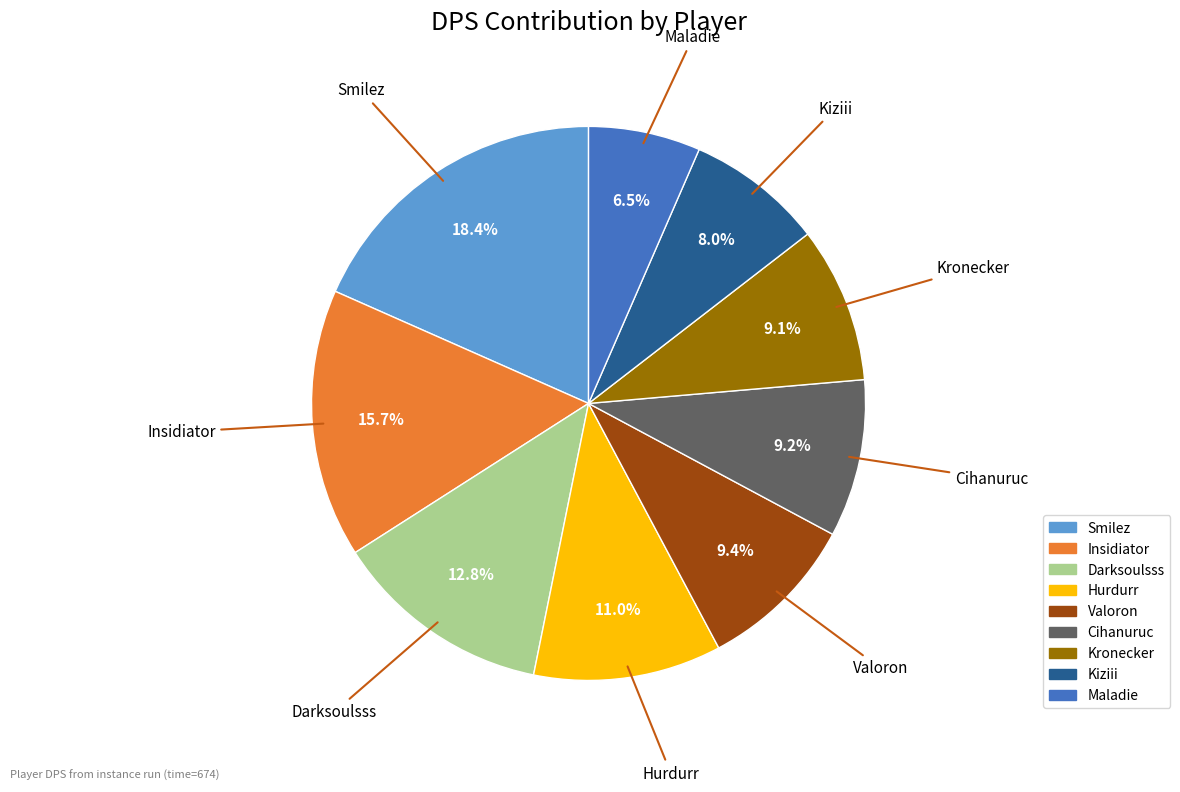

Which slice is the smallest?

Maladie